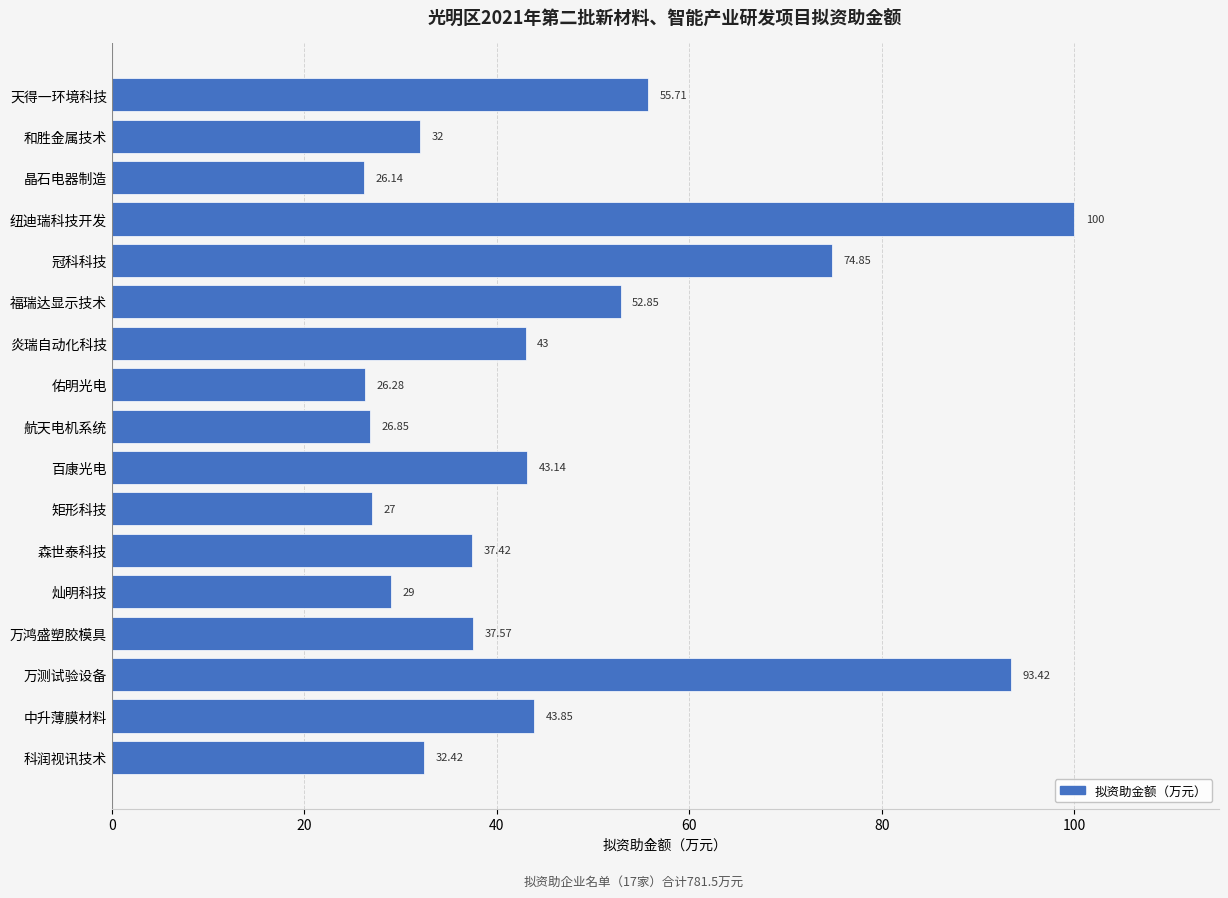

At which label is the value closest to 63?

天得一环境科技